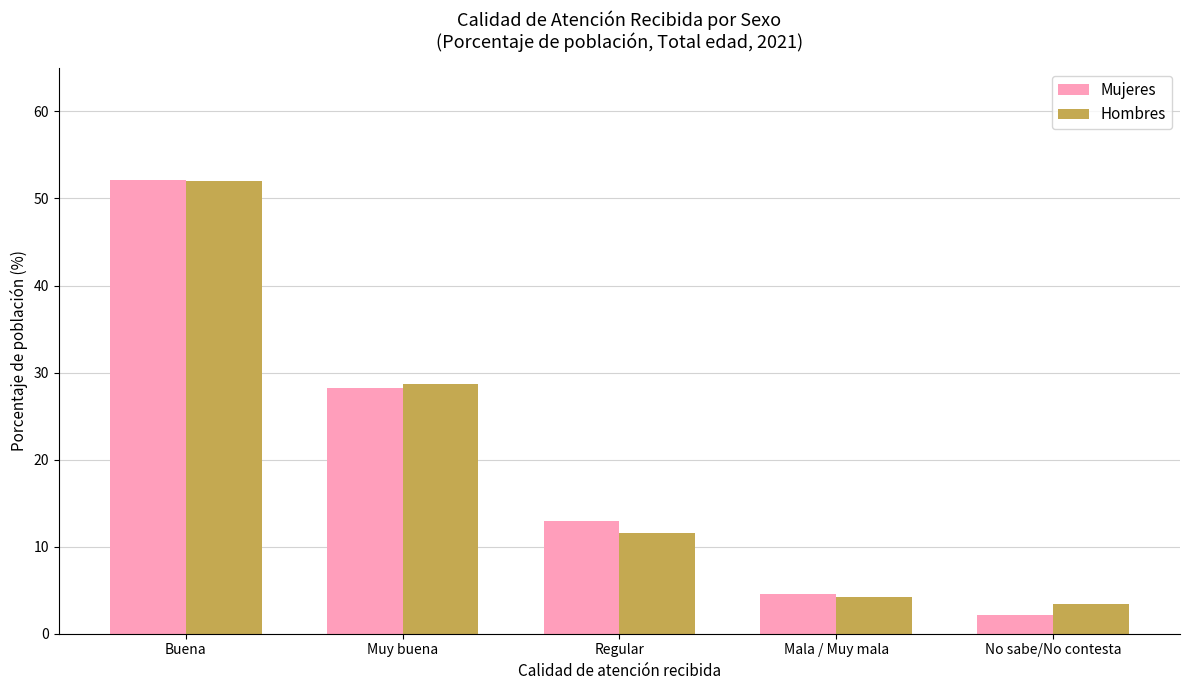

At which category is the sum across all series the highest?

Buena